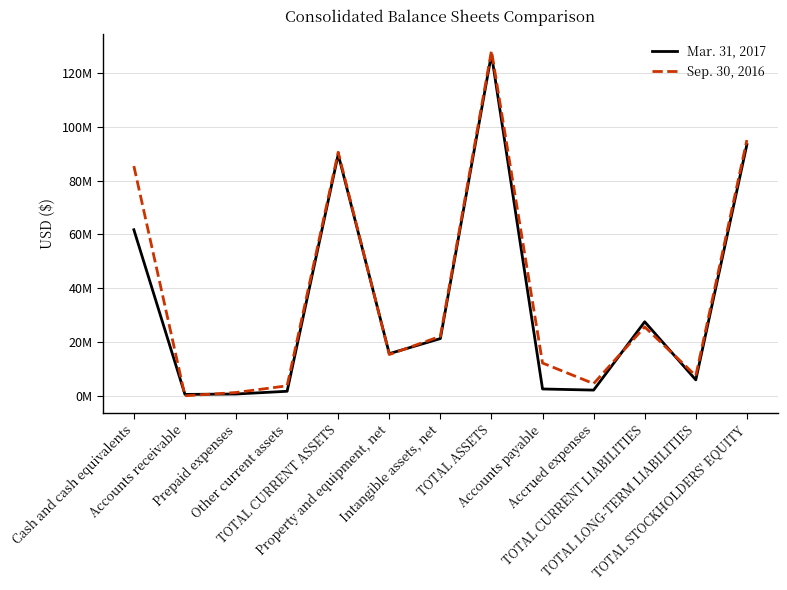

What are all the series names shown in the legend?

Mar. 31, 2017, Sep. 30, 2016